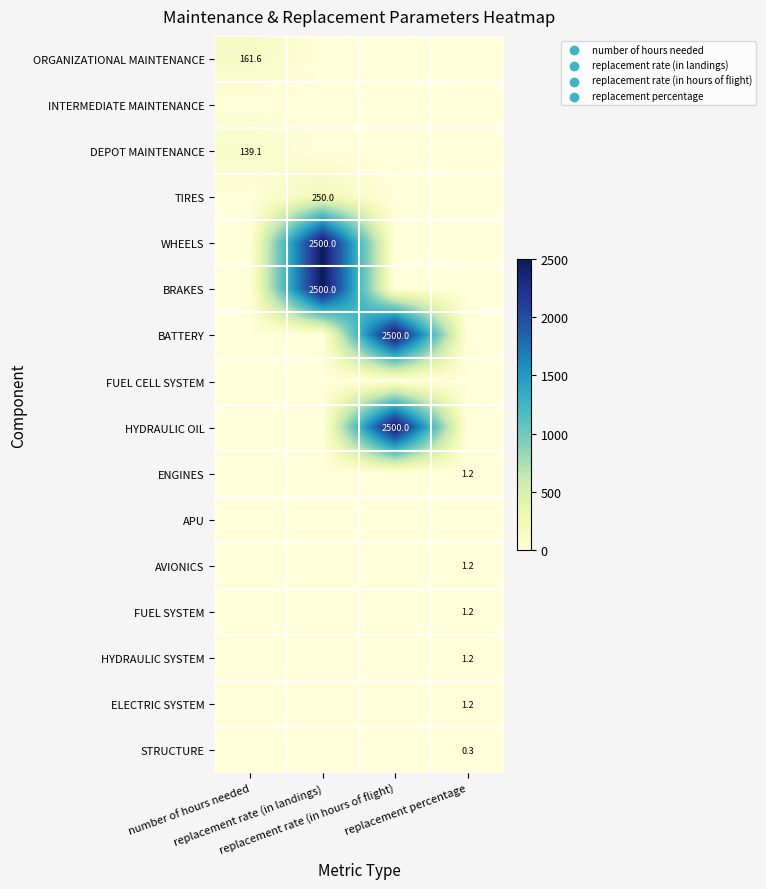

Where is FUEL SYSTEM nearest to the value 0?

number of hours needed